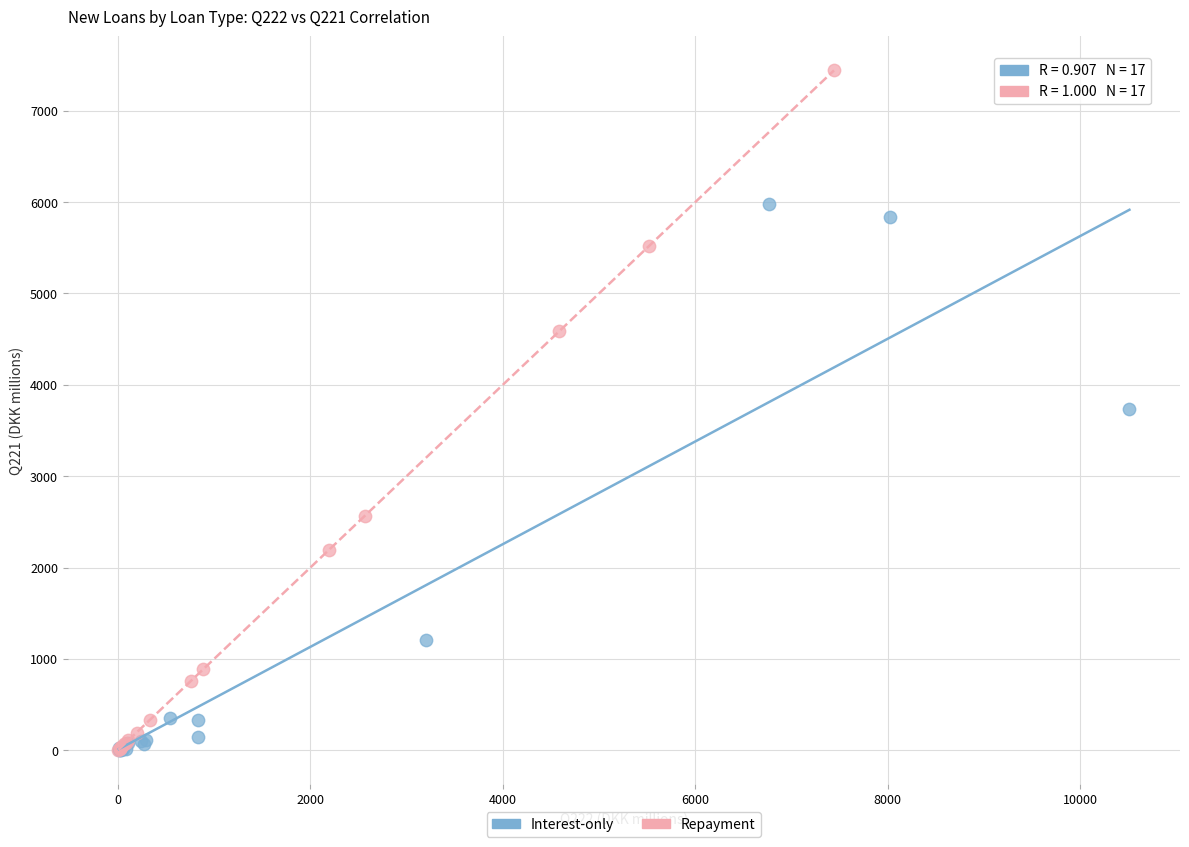

What are all the series names shown in the legend?

Interest-only, Repayment